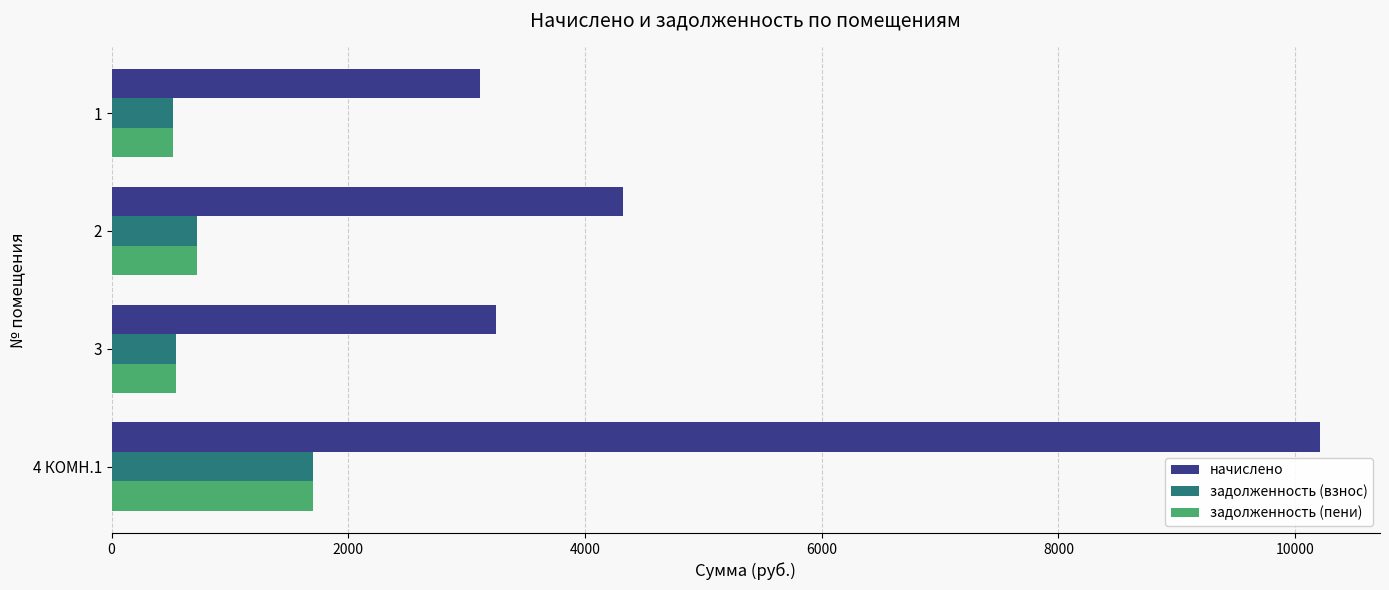

The value of начислено at 4 КОМН.1 is 10206.7. True or false?

True